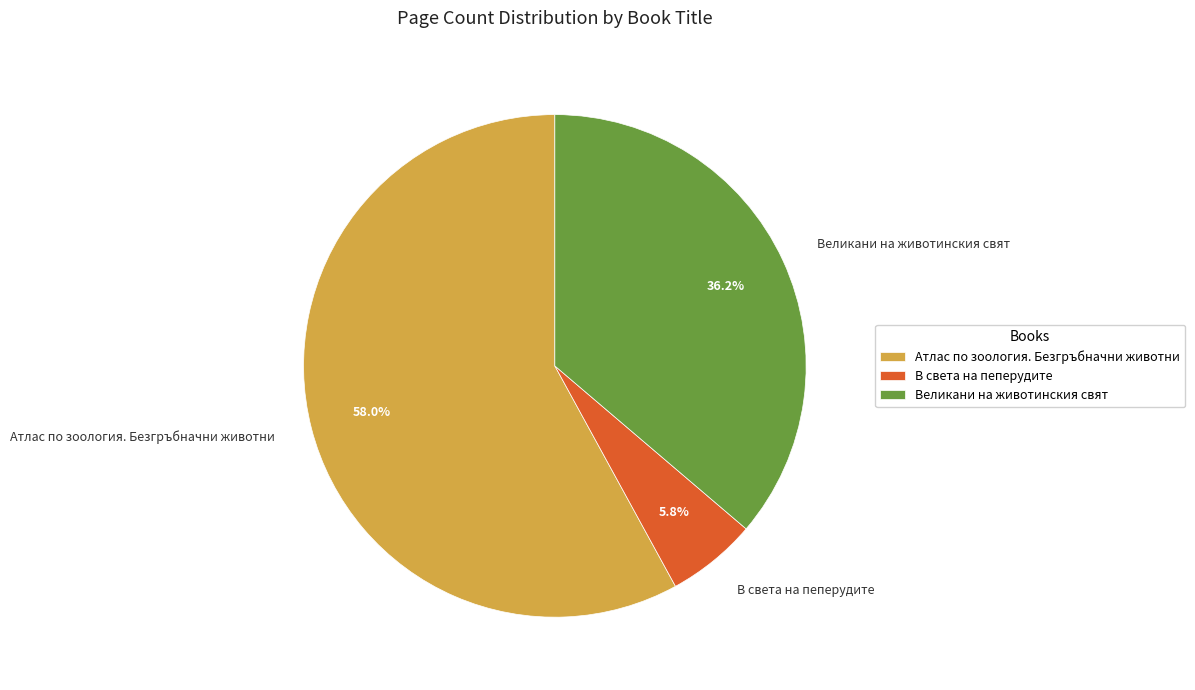

To the nearest percent, what is the difference between the largest and smallest slice percentages?

52%